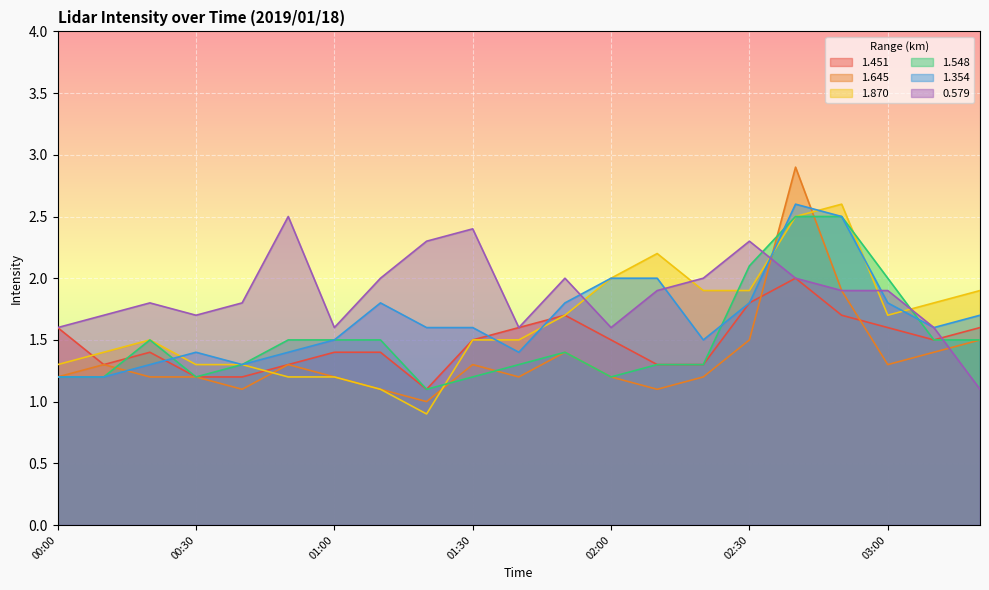

Which series has the largest range (max minus min)?

1.645